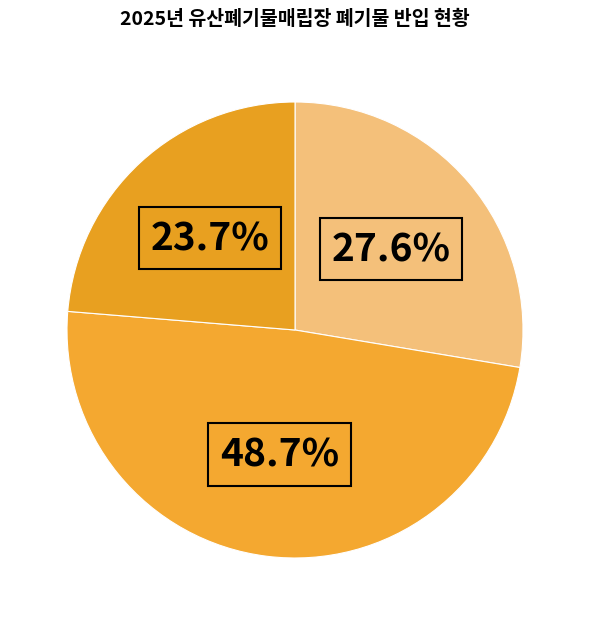

Count the number of slices in the pie.

3